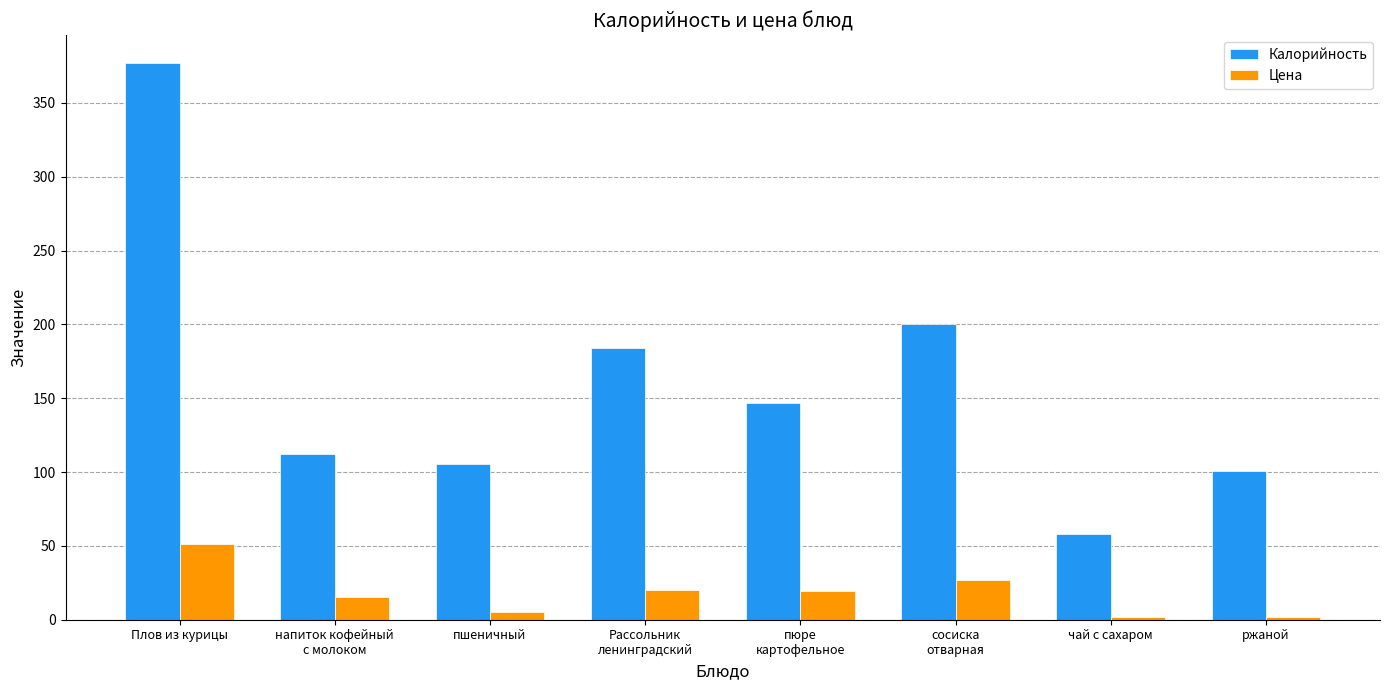

What is the difference between the second highest and minimum values in the Цена series?

25.0